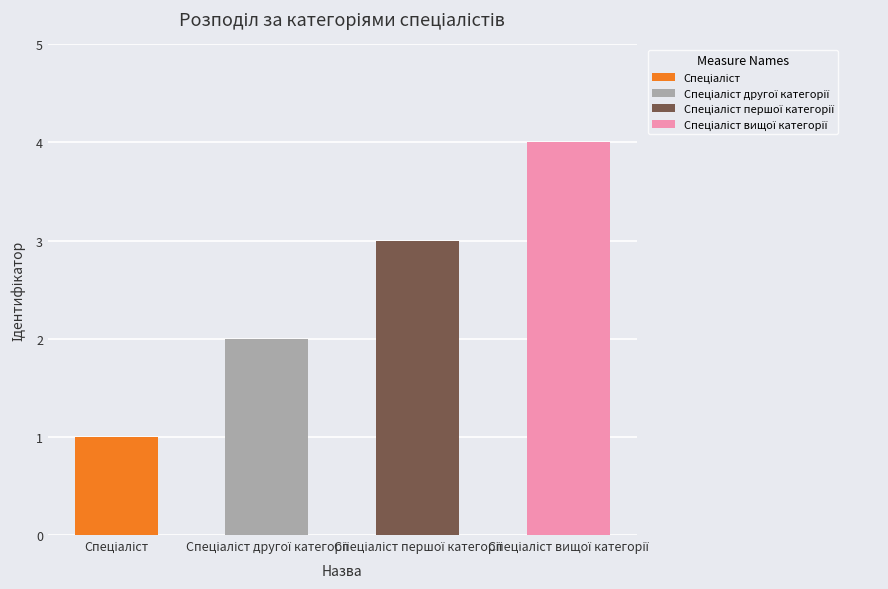

Rank the categories by value from highest to lowest.

Спеціаліст вищої категорії, Спеціаліст першої категорії, Спеціаліст другої категорії, Спеціаліст